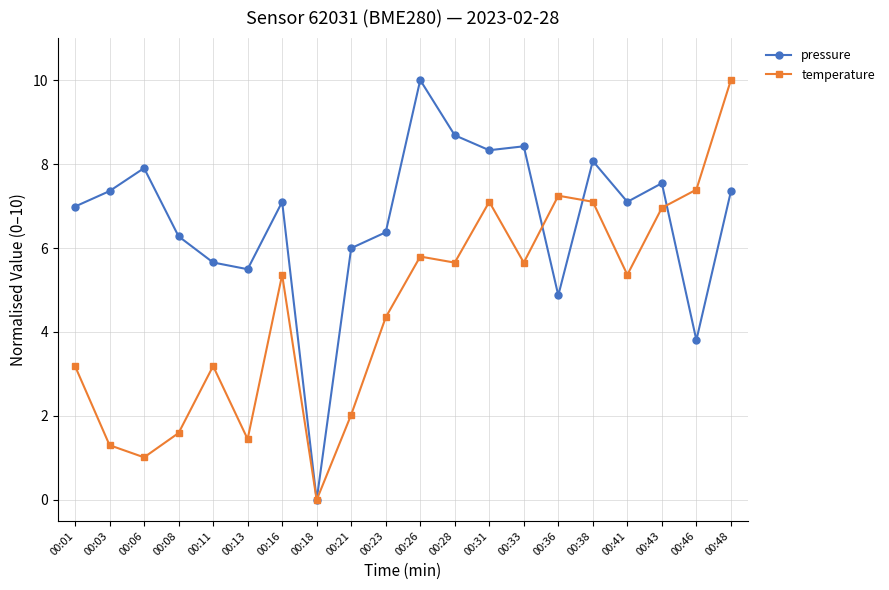

List the series in order of their overall mean, lowest first.

temperature, pressure